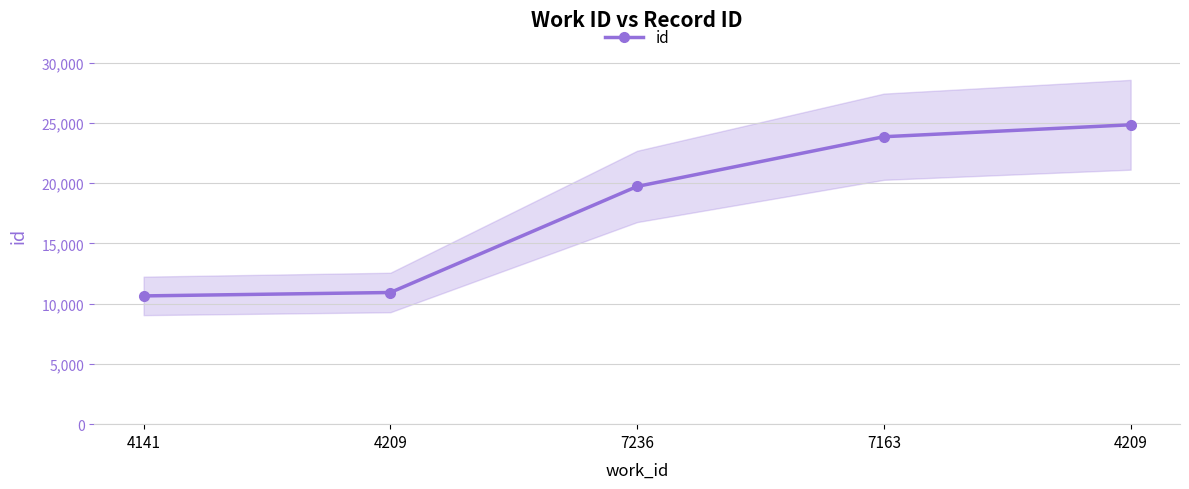

At which category does the chart reach its peak across all series?

4209